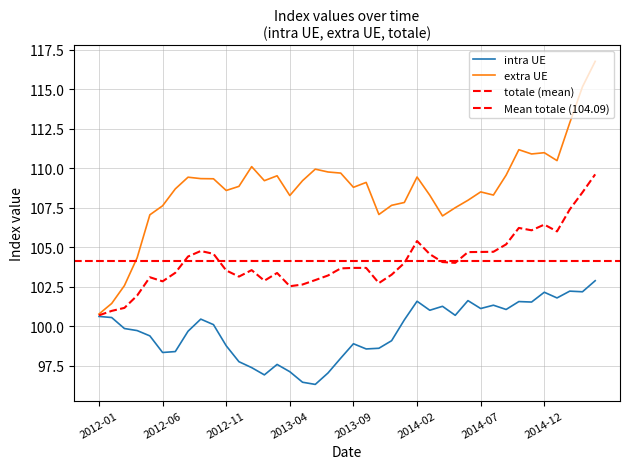

True or false: extra UE and totale intersect in this chart.

False